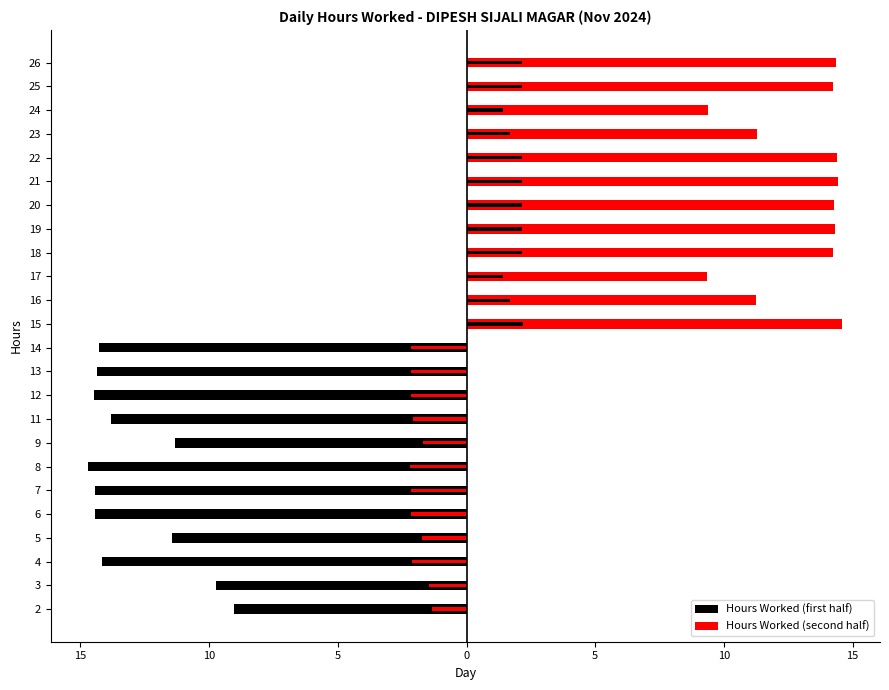

What is the label of the 8th bar from the left?

15